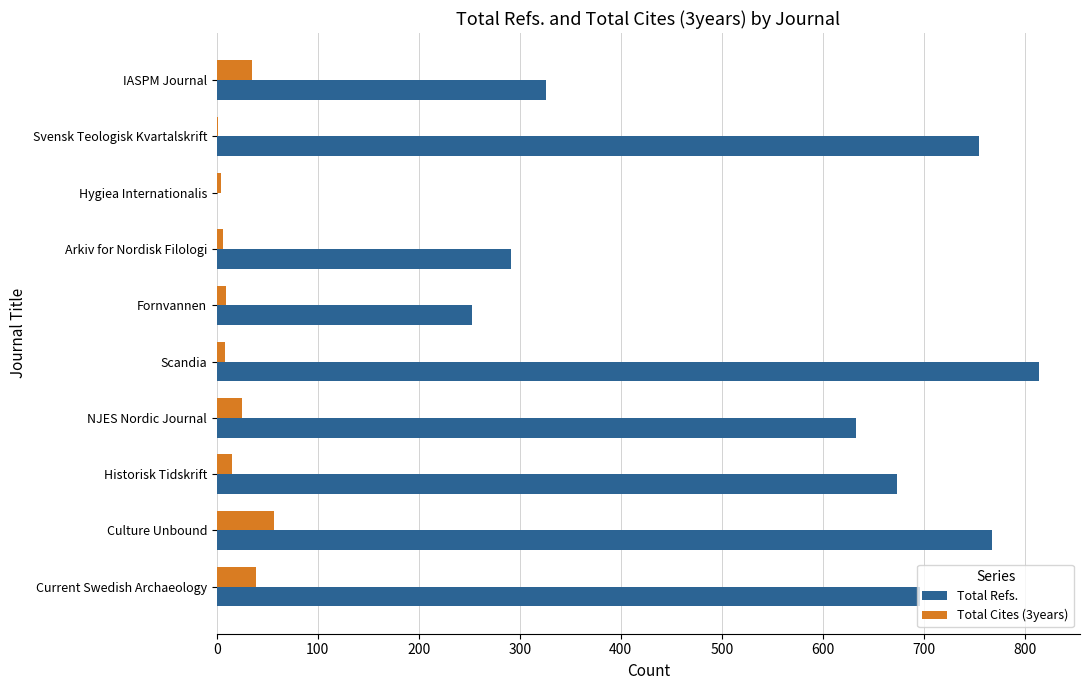

What value does the Total Refs. series have at Culture Unbound?

768